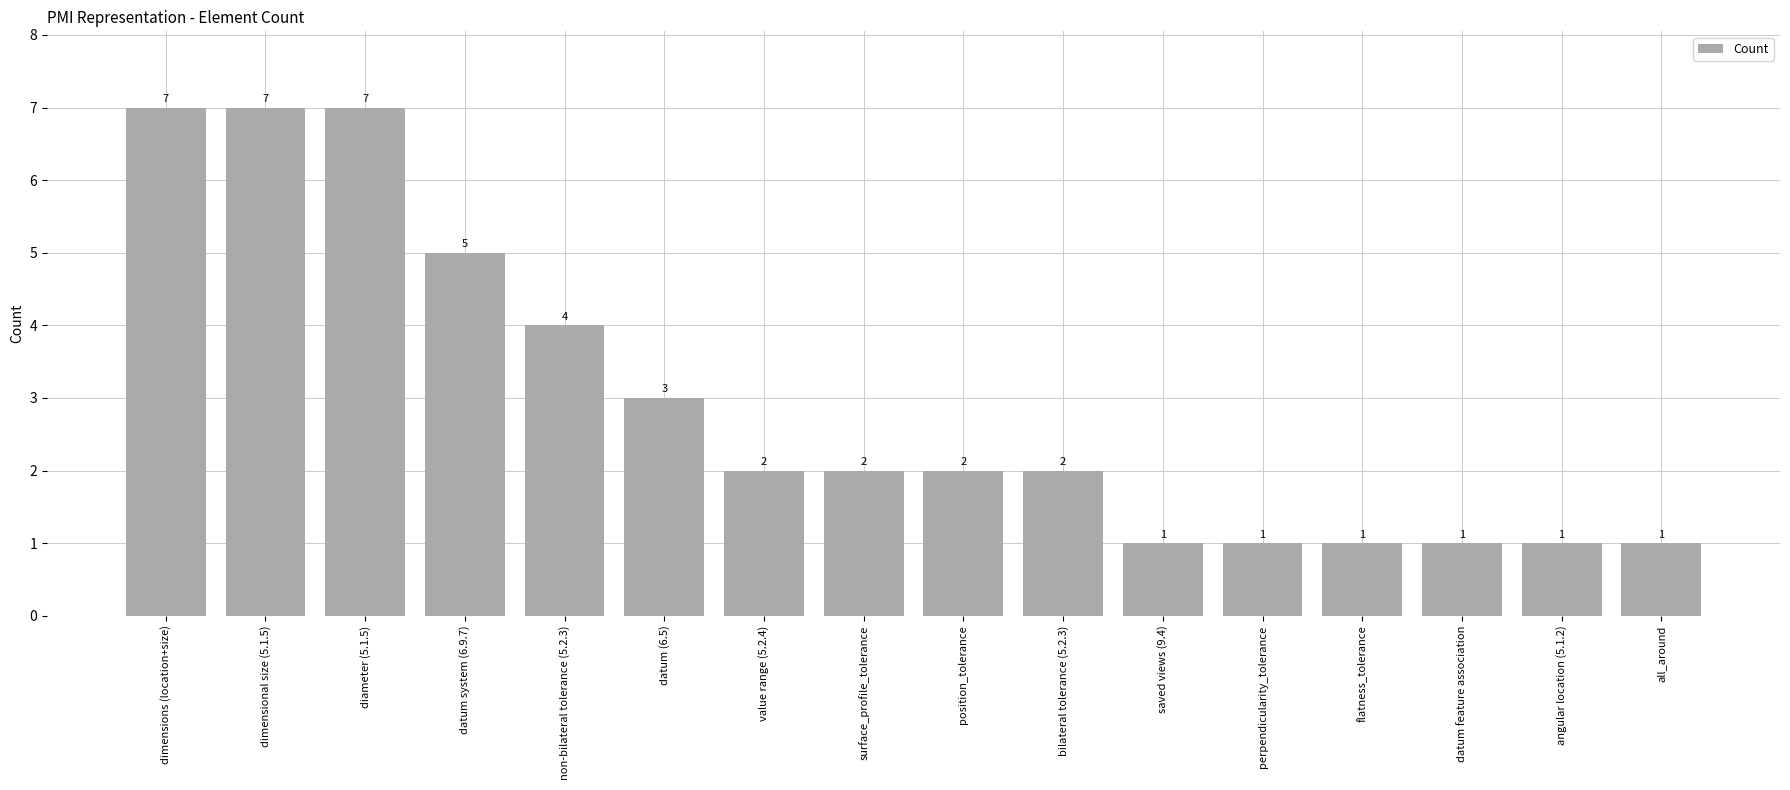

What is the value of the 15th bar from the left?

1